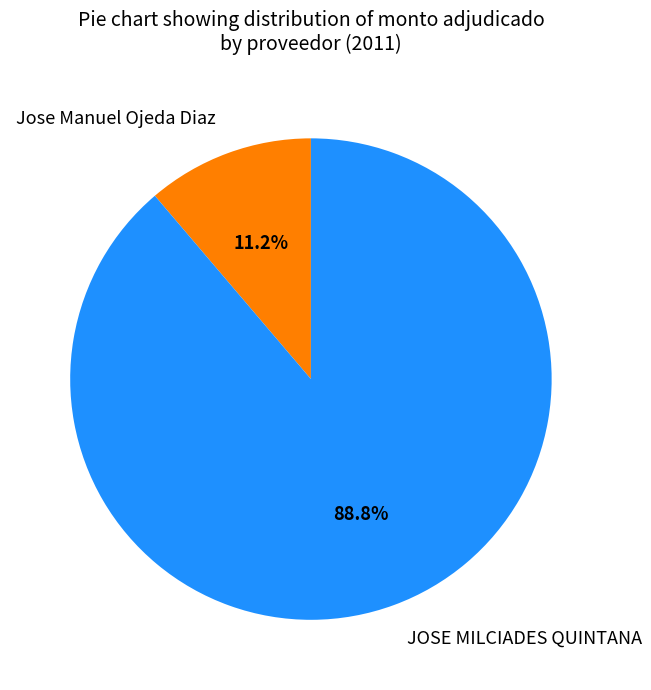

Rank the categories by value from lowest to highest.

Jose Manuel Ojeda Diaz, JOSE MILCIADES QUINTANA